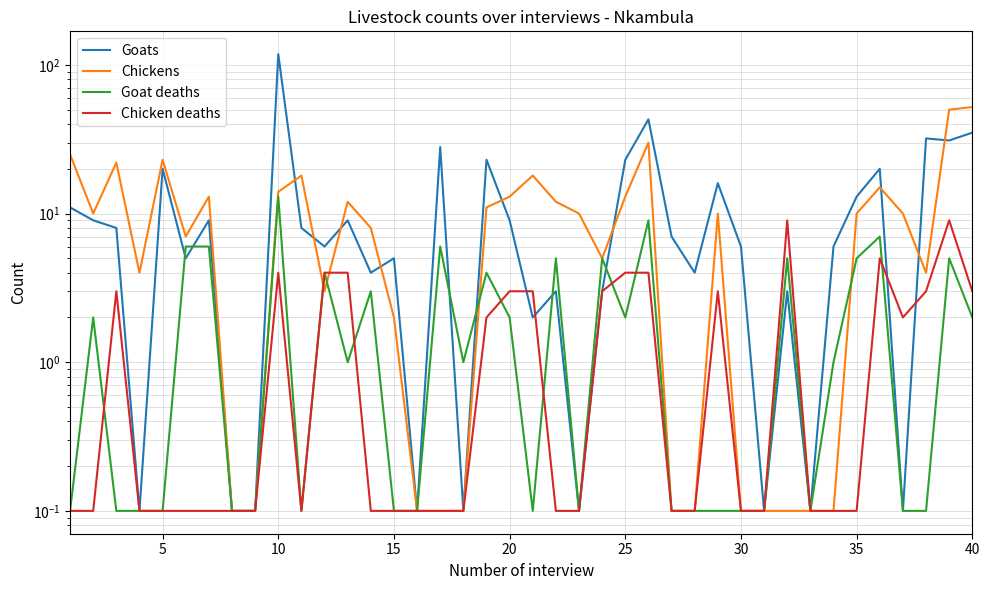

Which series has the largest total across all categories?

Goats